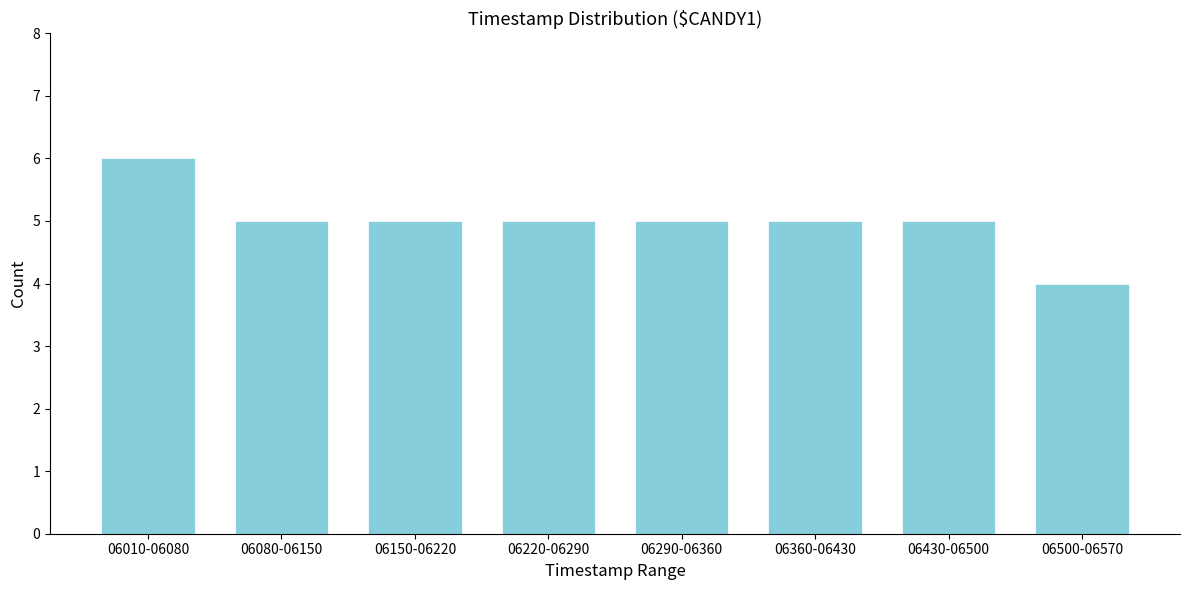

Reading left to right, extract all data points from this chart.

6	5	5	5	5	5	5	4